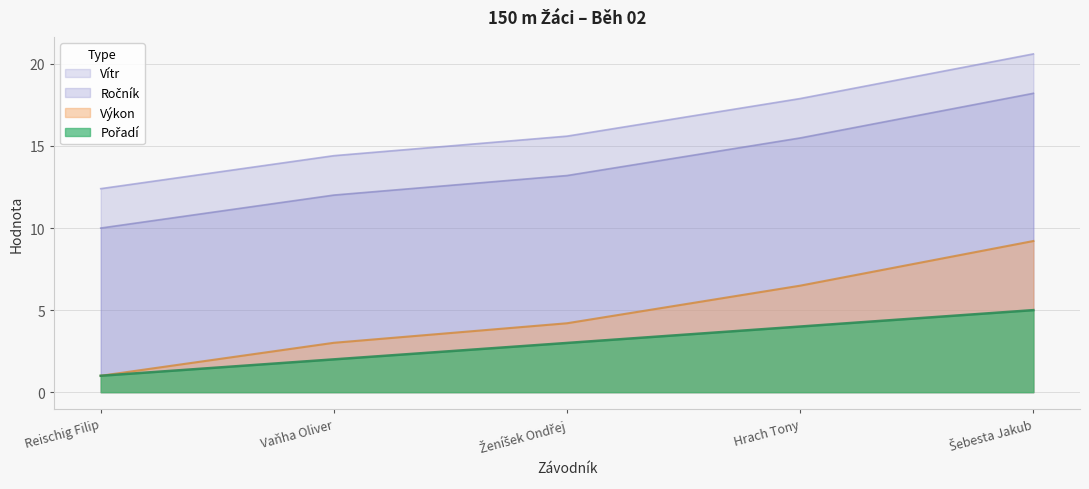

True or false: Výkon has more than 0 points higher than both neighbors.

False